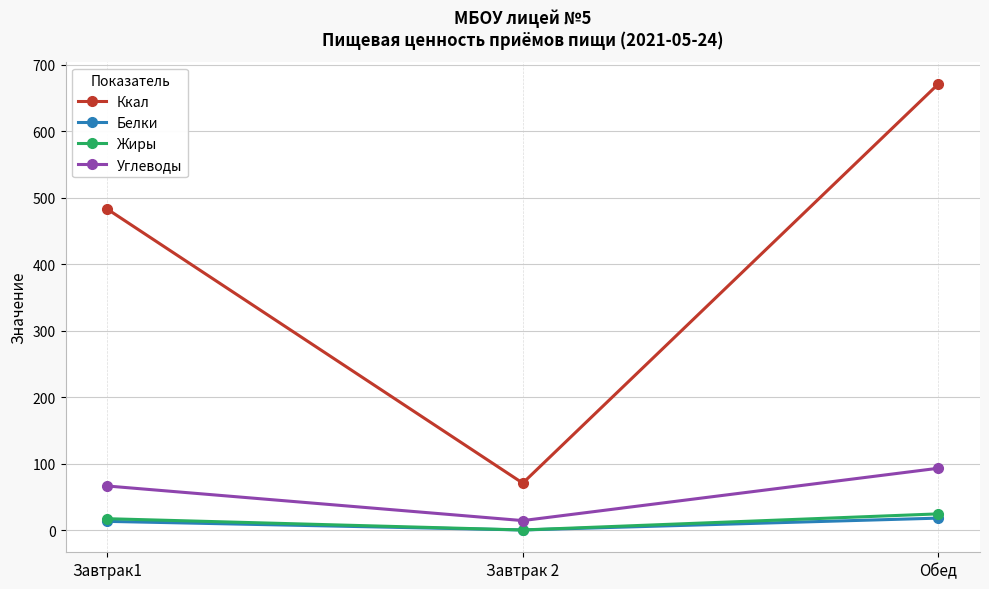

The value of Ккал at Обед is 229.2. True or false?

False